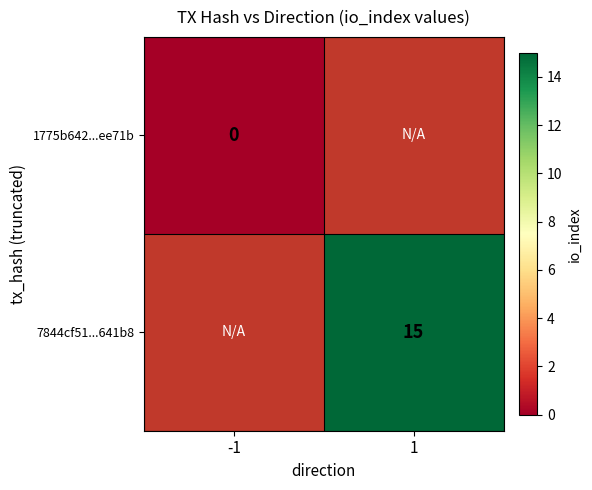

How many data points does each series have?

2